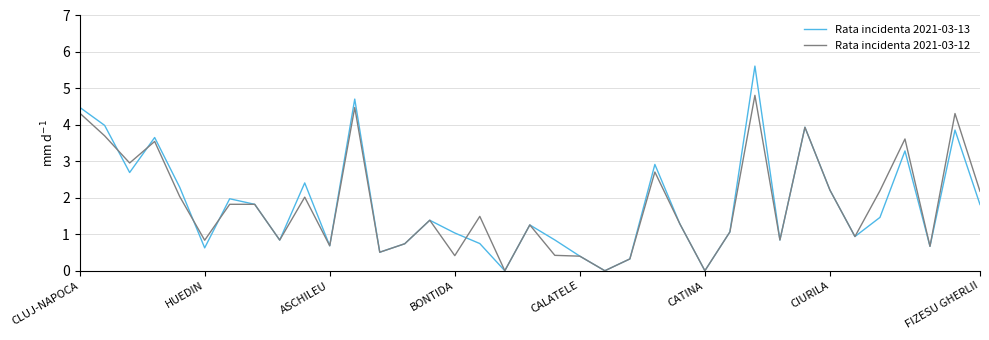

What is the greatest value displayed?

5.6